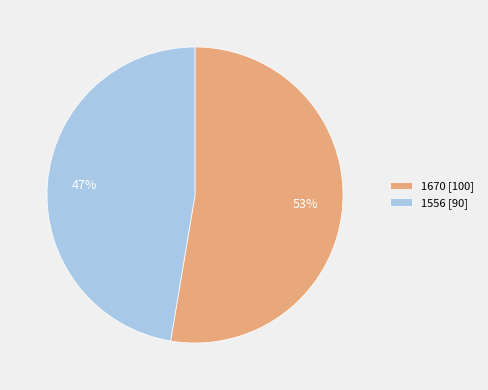

How many slices are in this pie chart?

2